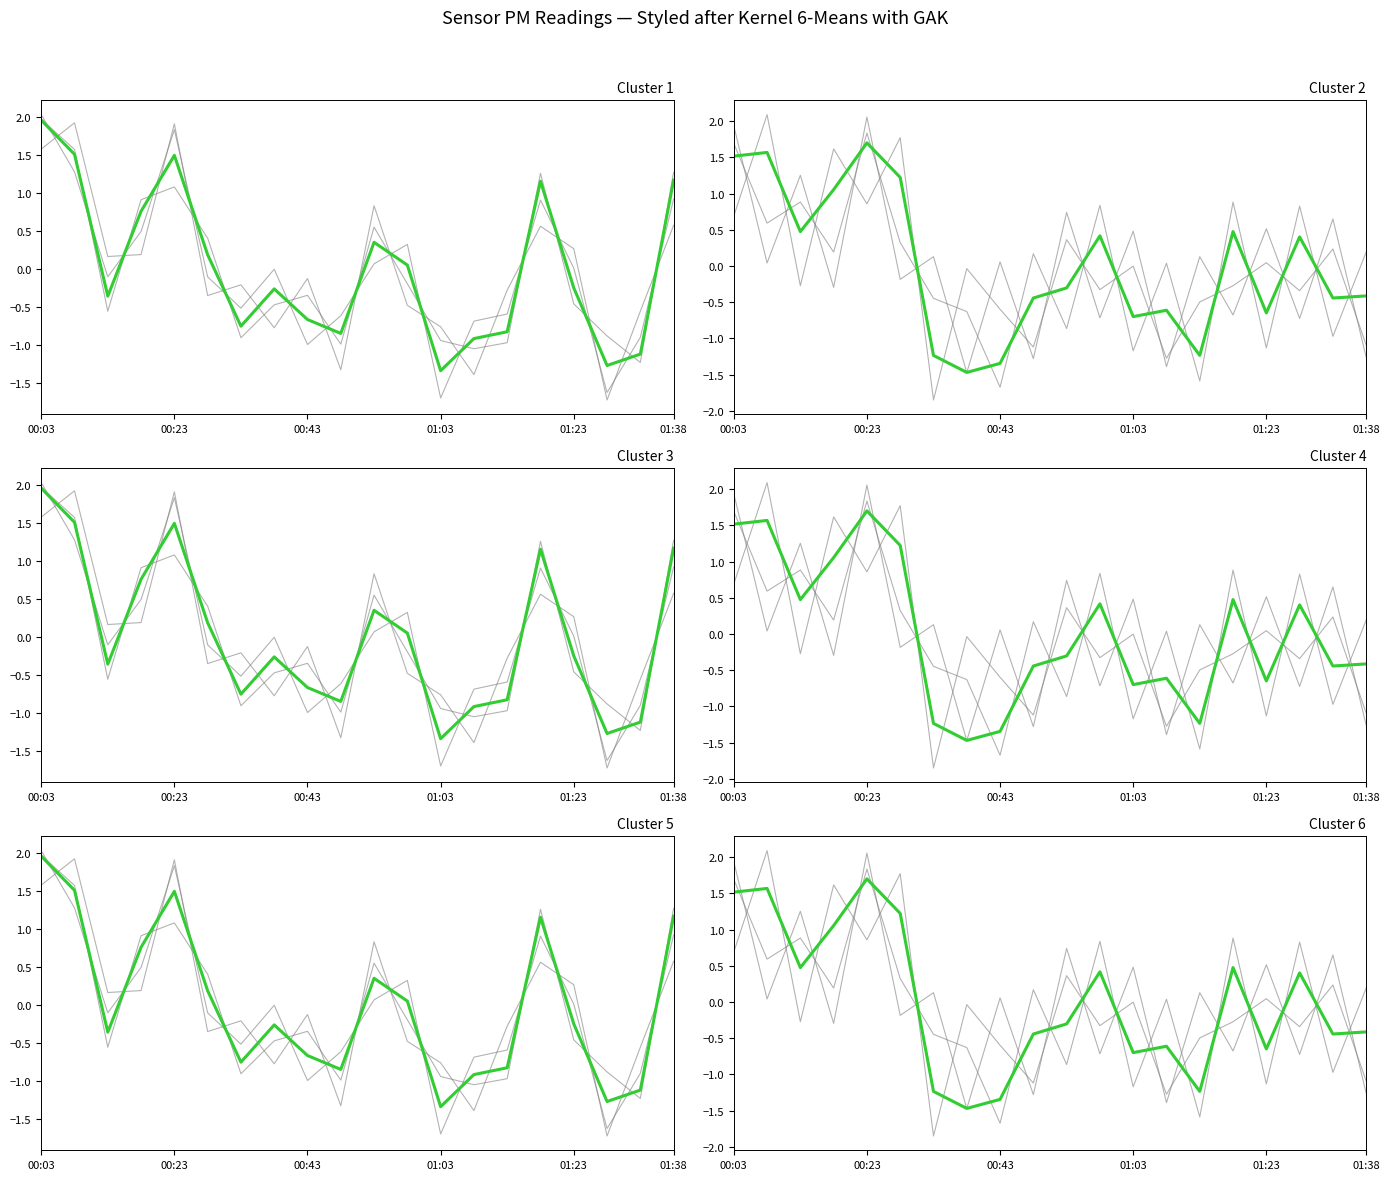

The value of Cluster 1 at 9 is -1.2. True or false?

False